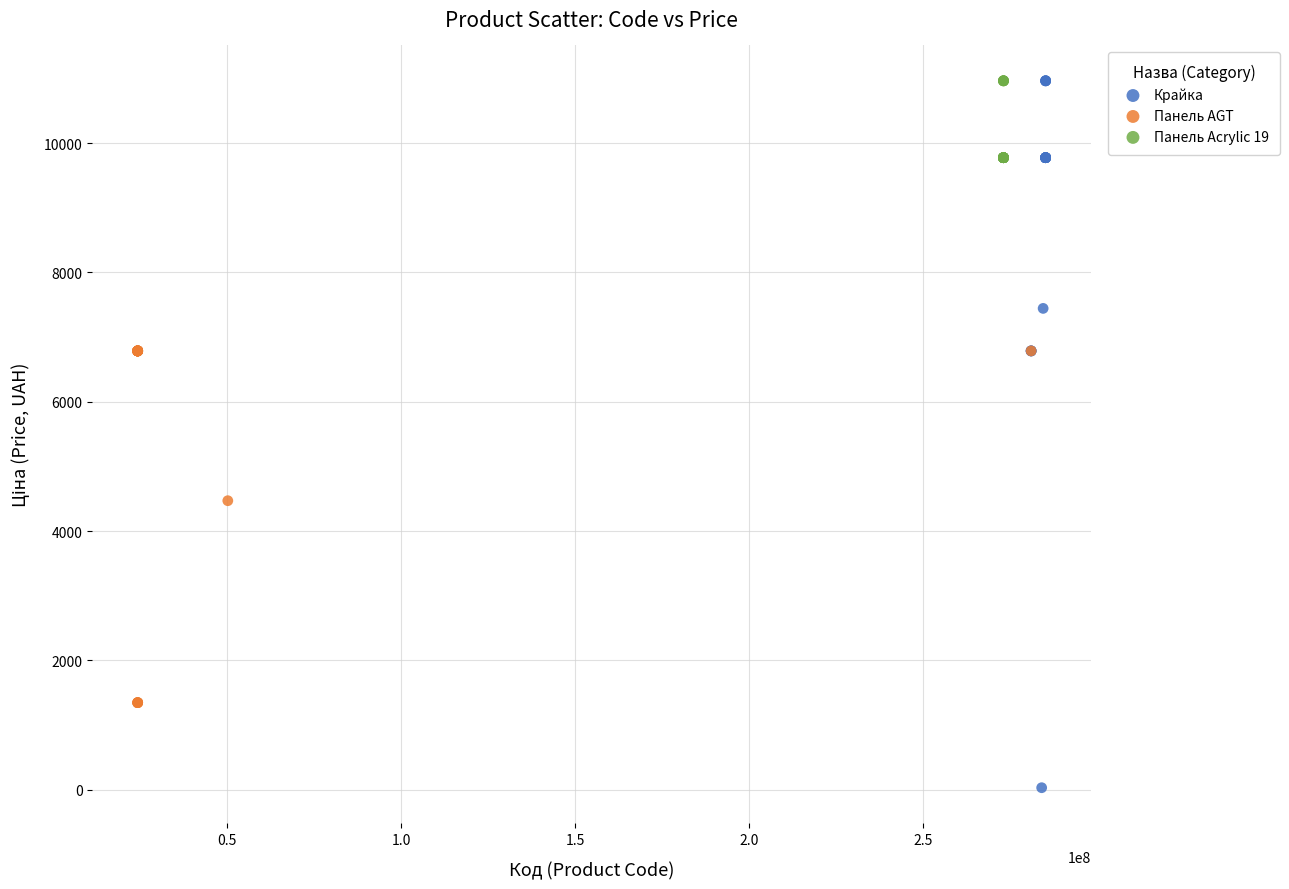

Which series has the largest Y range (max minus min)?

Крайка